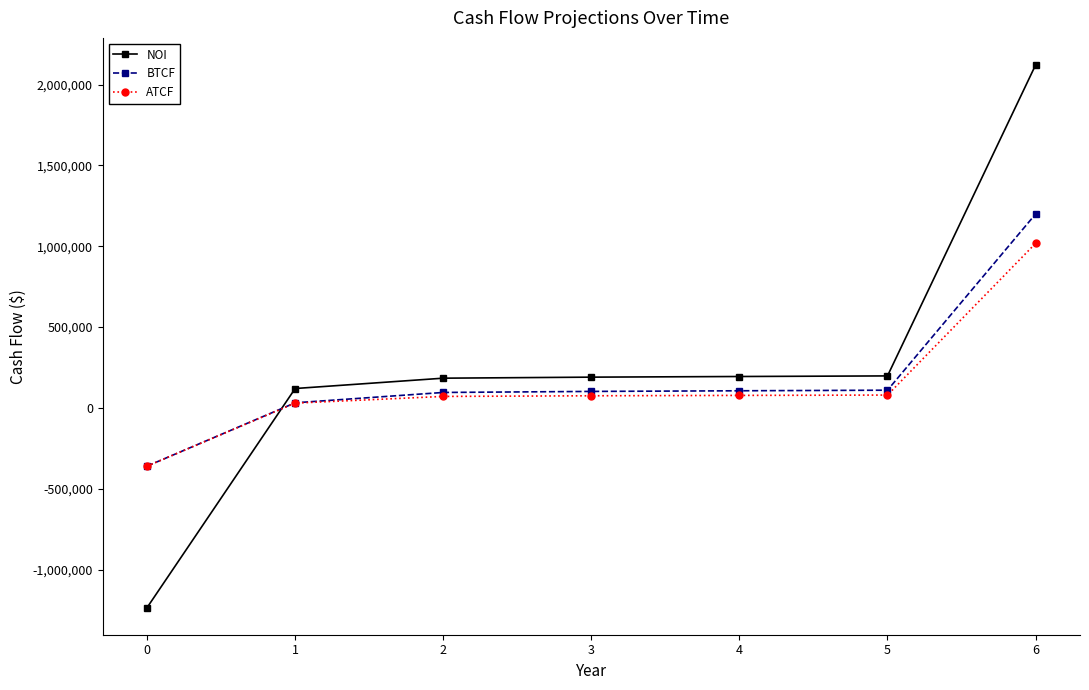

What is the difference between the second highest and minimum values in the NOI series?

1432868.1